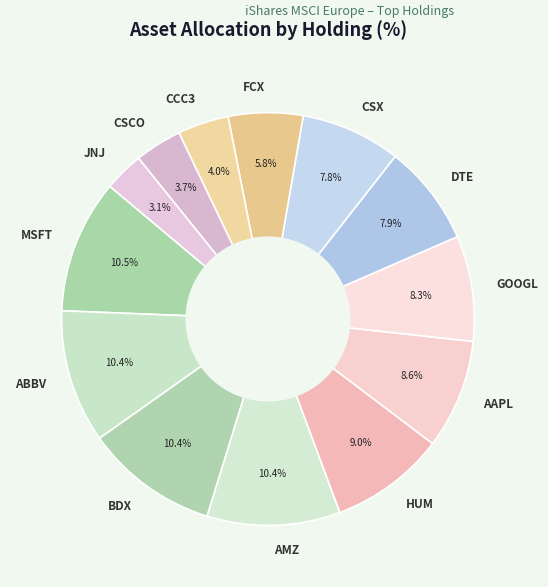

Combined, do FCX and AAPL account for over 50%?

No